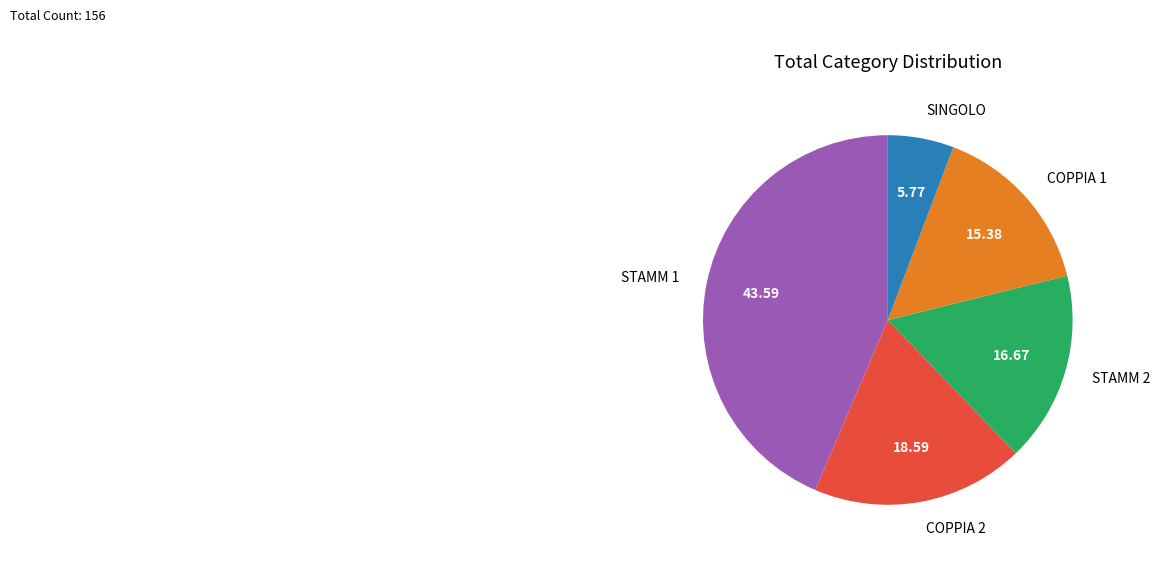

Between COPPIA 1 and COPPIA 2, which is larger?

COPPIA 2